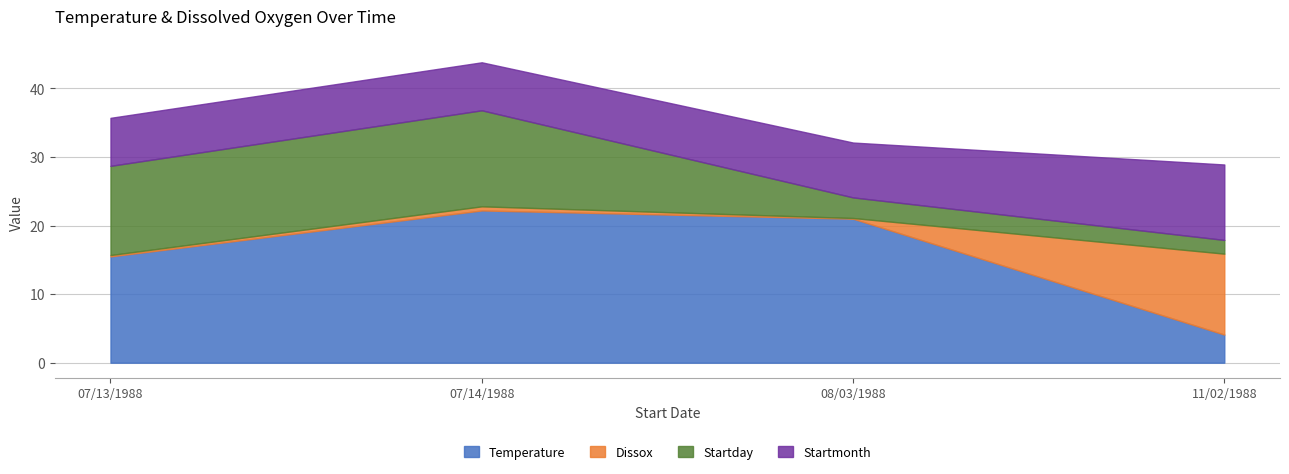

True or false: Temperature and Dissox cross at least once.

True